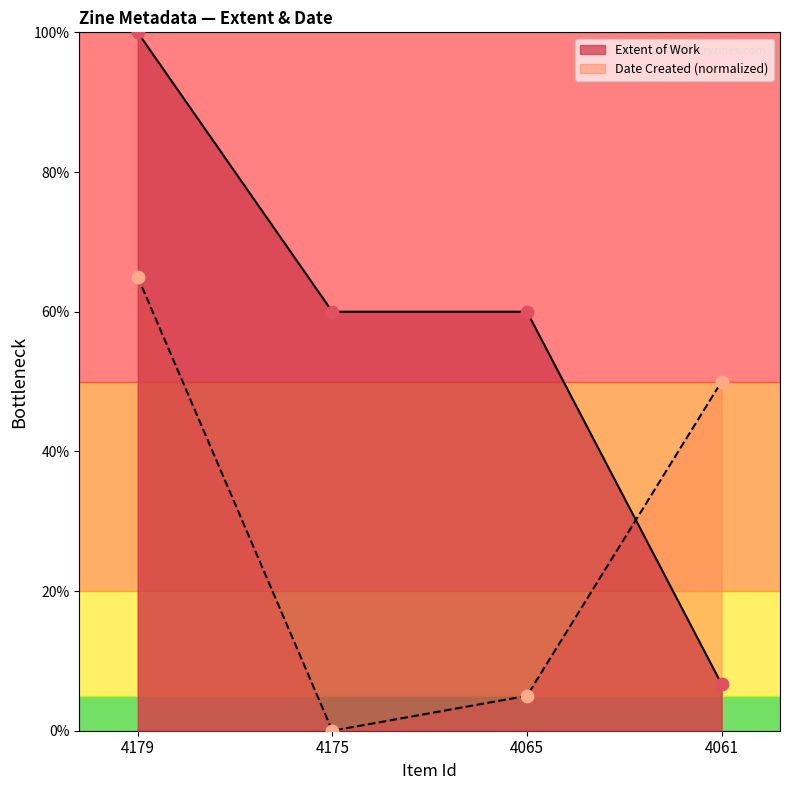

What is the ratio of the value at 4065 to the value at 4179?

0.6